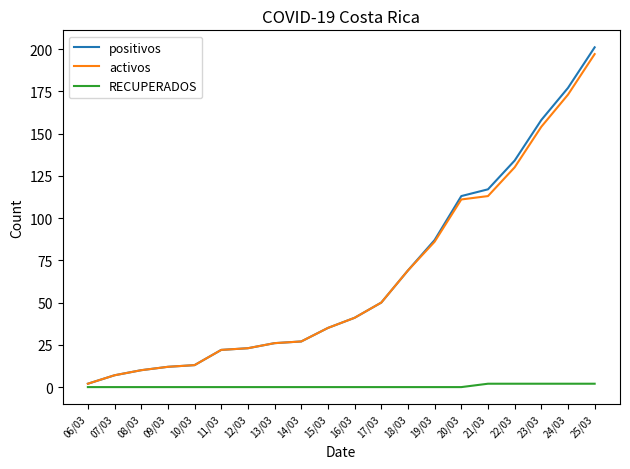

What position from the left is 07/03?

2